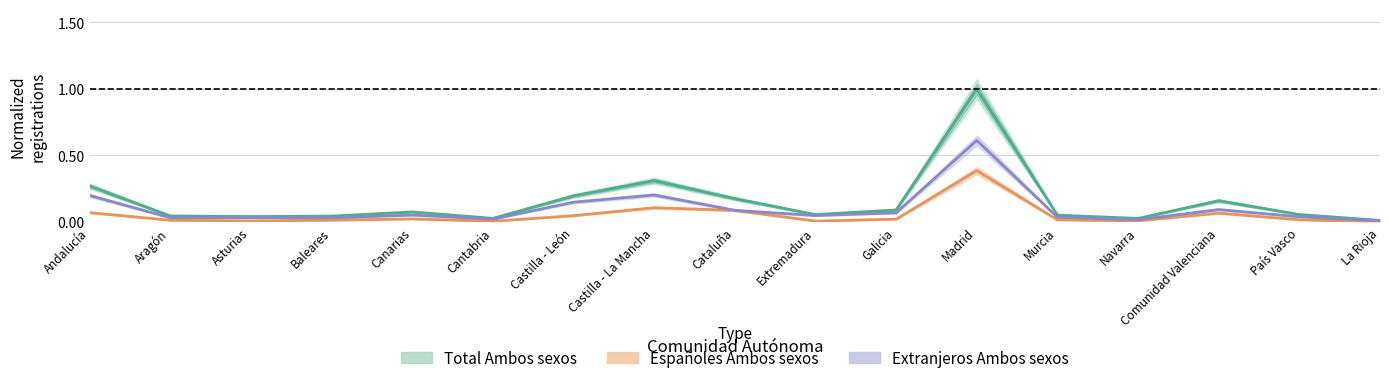

Which series has the largest total across all categories?

Total Ambos sexos